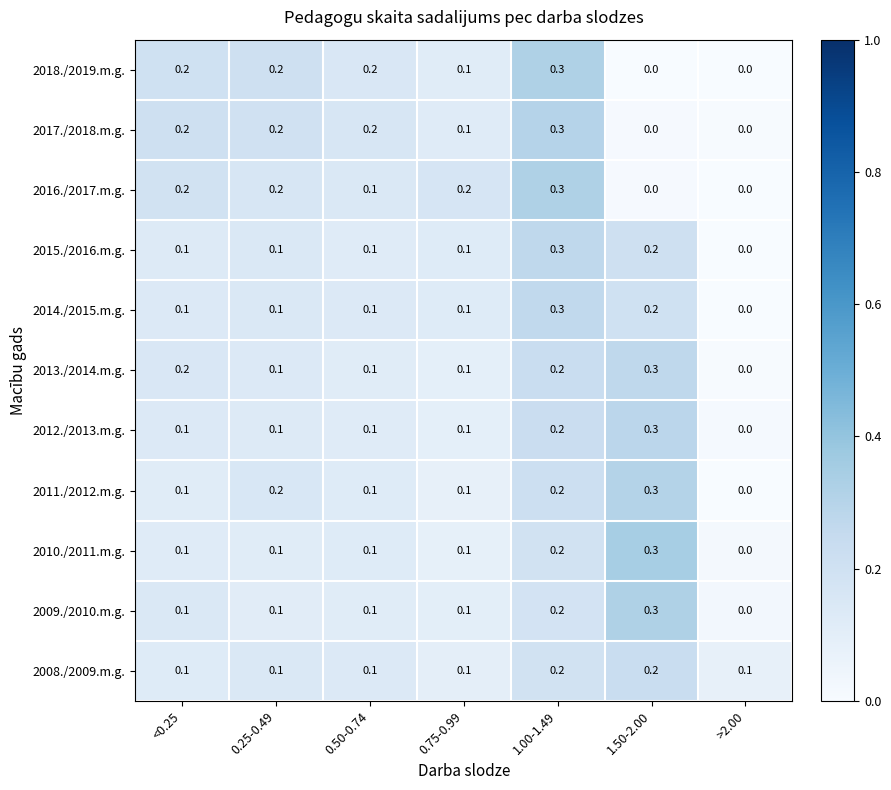

What is the total value across all series at 0.75-0.99?

1.2